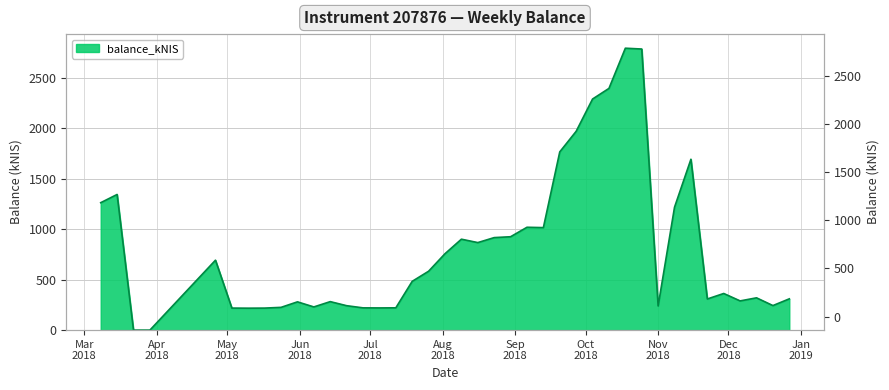

How many data points does each series have?

40